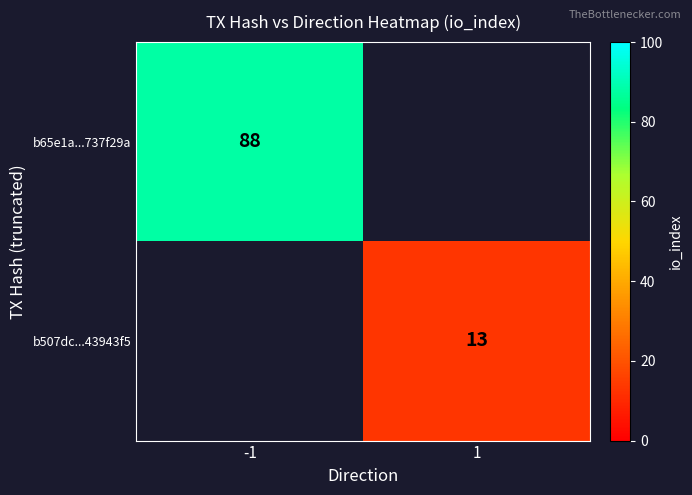

Is it true that b65e1a...737f29a equals 88 at -1?

True